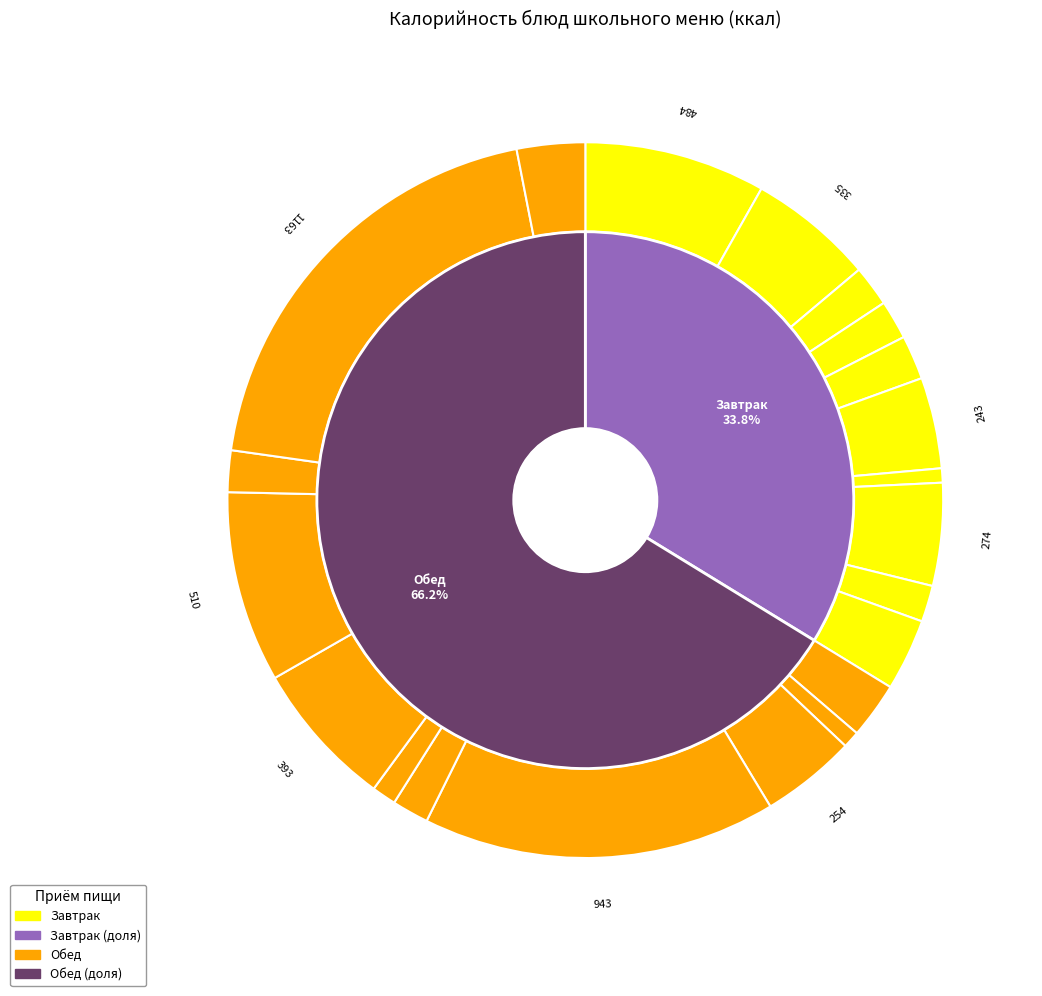

Rank the categories by value from lowest to highest.

Мандарин, Салат из свежих овощей, Сельдь солёная, Плюшка, Компот из сухофруктов, Яблоко, Какао с молоком, Кофейный напиток, Хлеб пшеничный, Хлеб ржаной, Гуляш говяжий, Банан, Кисель плодово-ягодный, Борщ из свежей капусты, Каша гречневая молочная, Бутерброд с сыром, Щи из свежей капусты, Блины со сгущенкой, Жаркое по-домашнему, Плов с курицей, Греча рассыпчатая